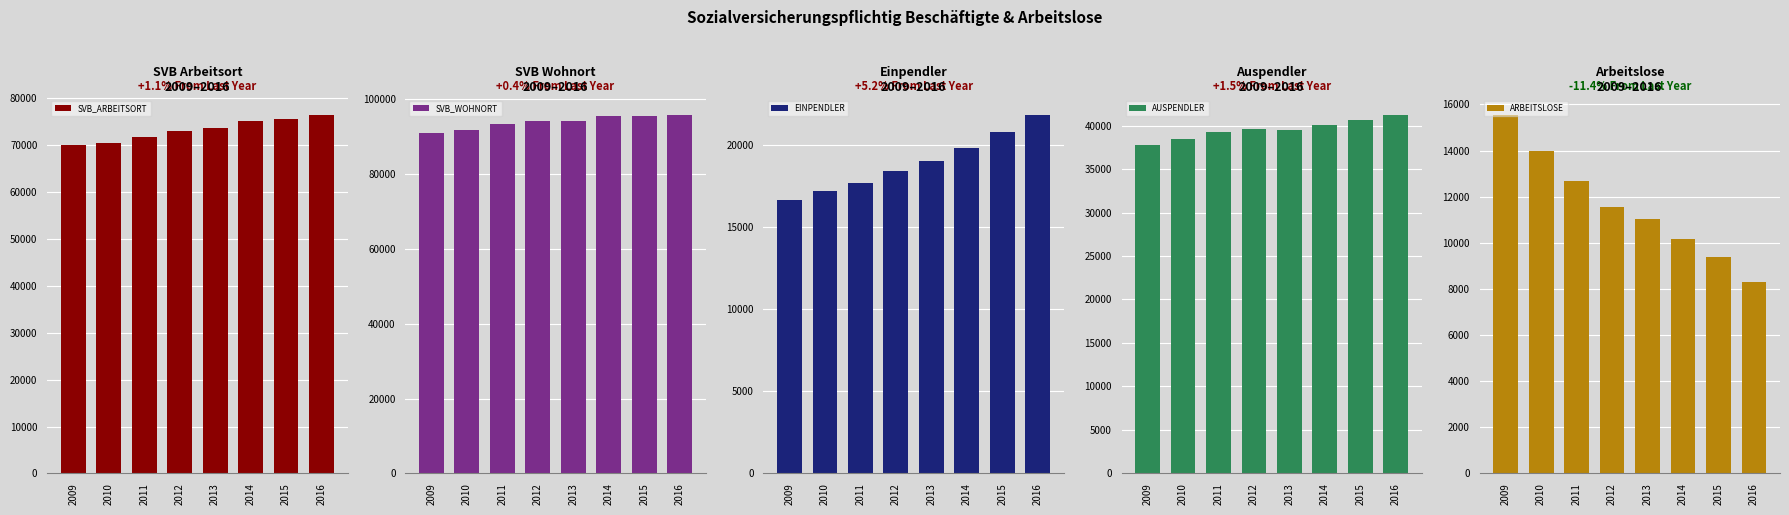

What is the maximum value for AUSPENDLER?

41270